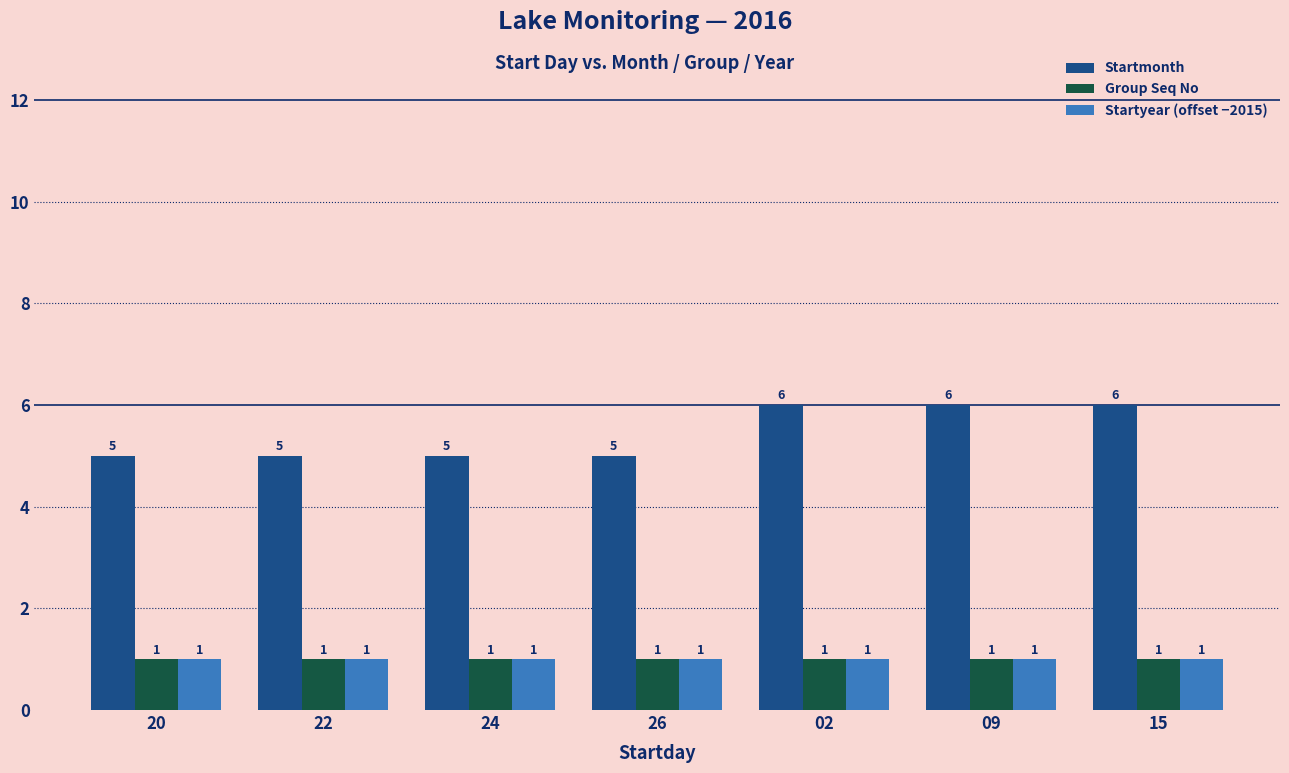

What is the sum of all Group Seq No values?

7